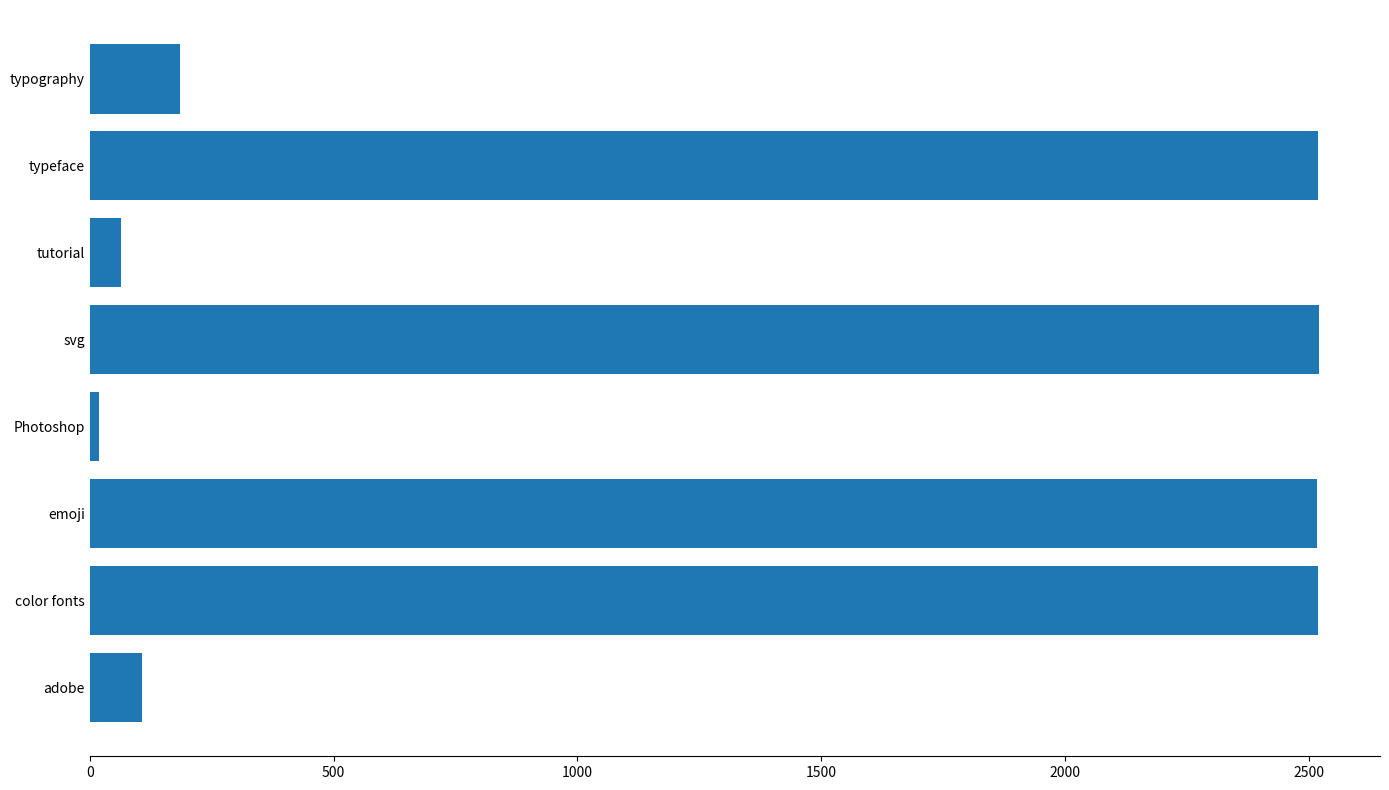

What is the sum of all values?

10448